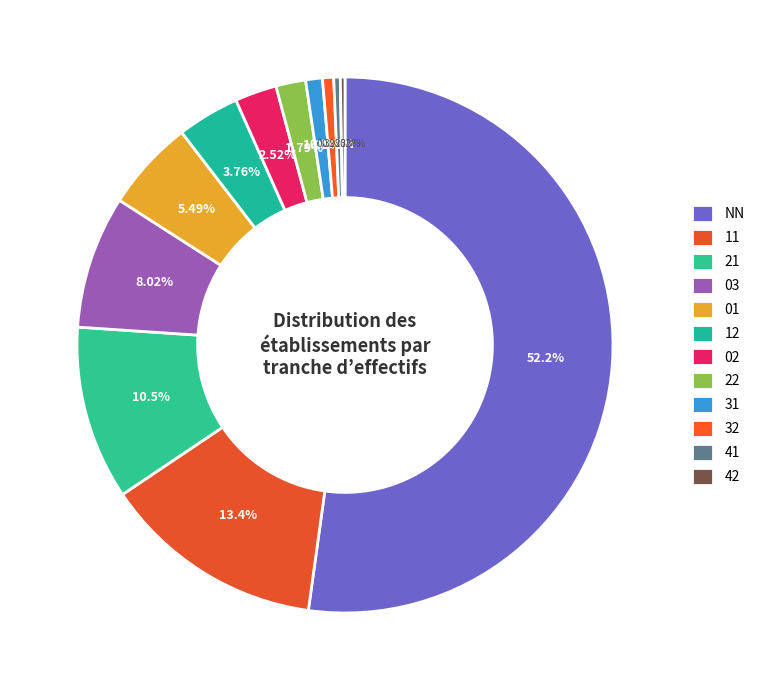

Does NN represent more than half of the total?

Yes